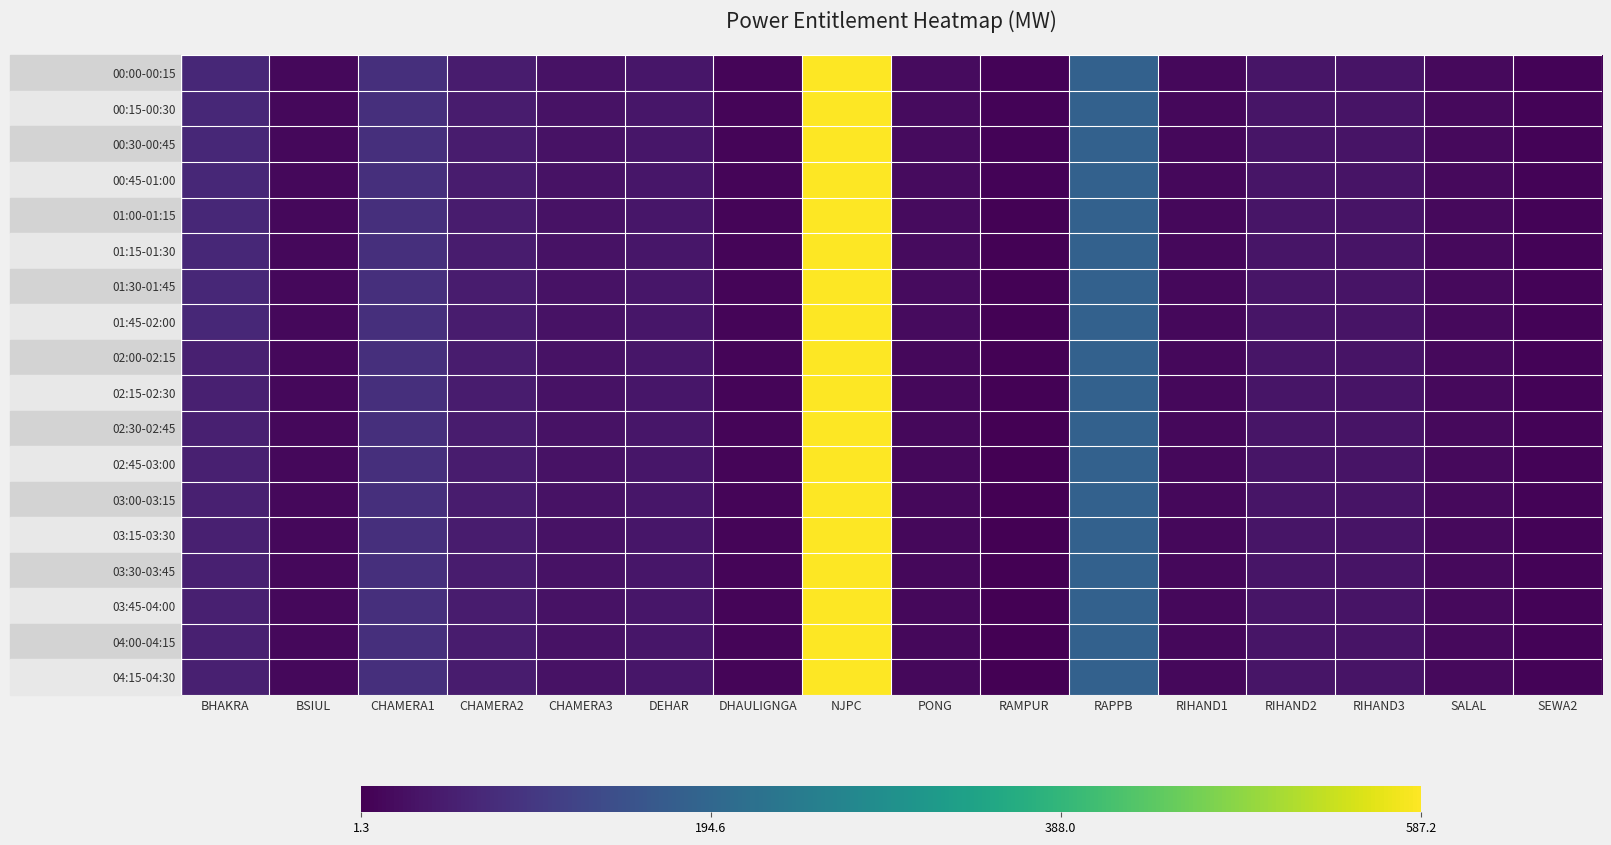

What is the total value across all series at CHAMERA1?

1429.5